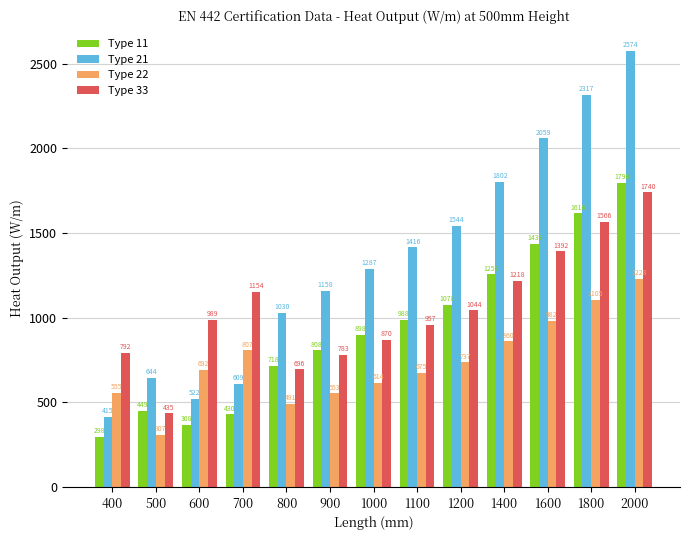

What is the value of the Type 33 bar at the 4th from the left?

1154